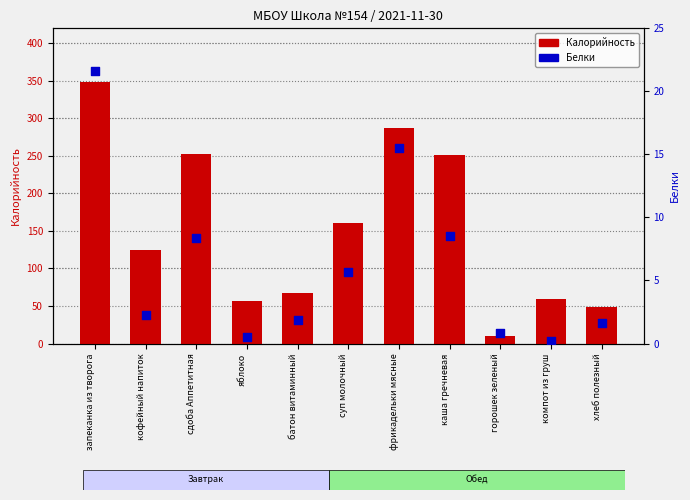

What is the total value across all series at компот из груш?

59.2